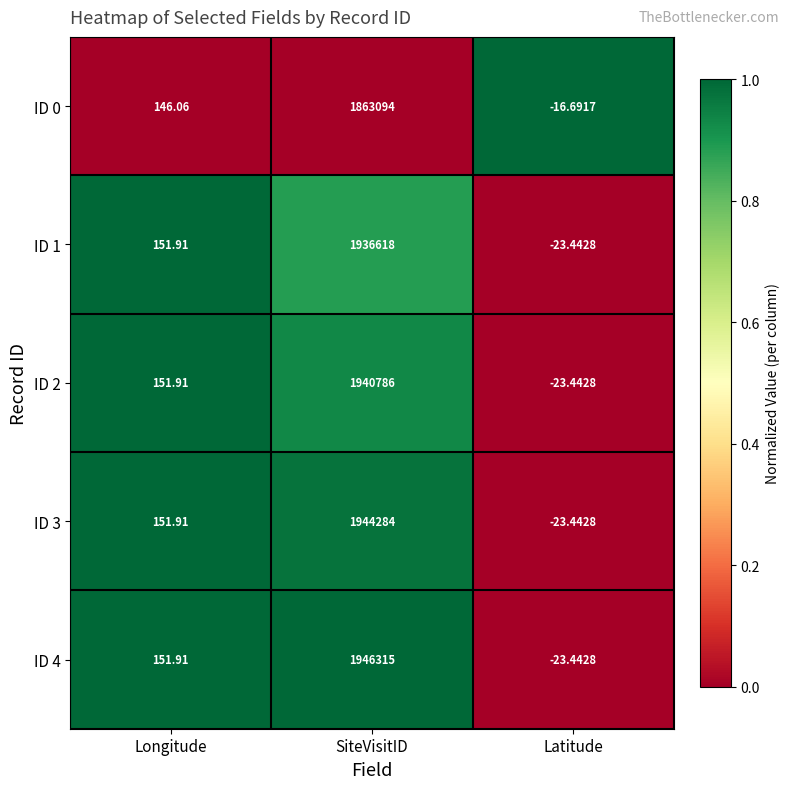

List the labels in order of ID 0 value, largest first.

SiteVisitID, Longitude, Latitude